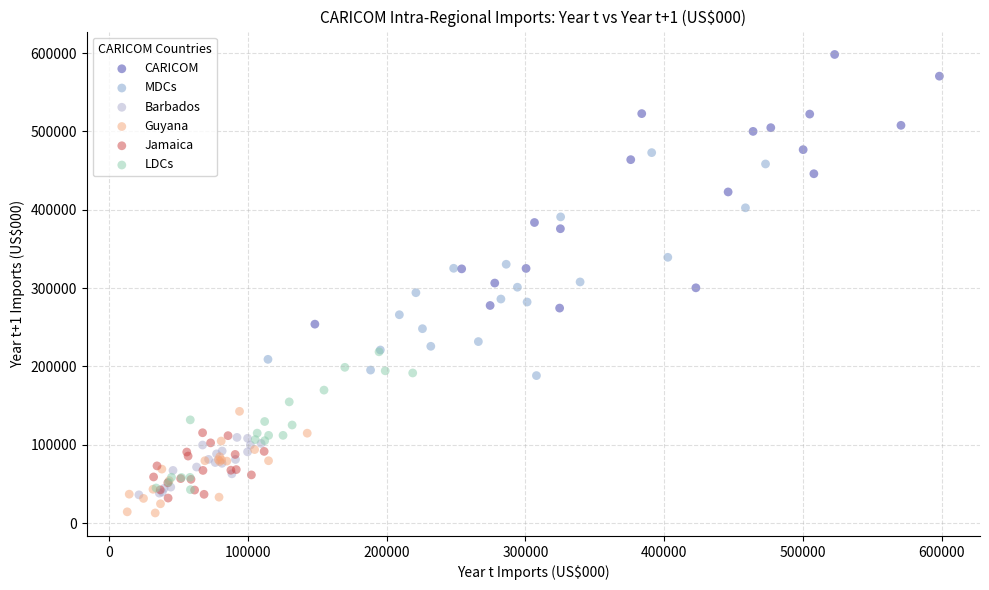

Which series has the widest spread of Y values?

CARICOM